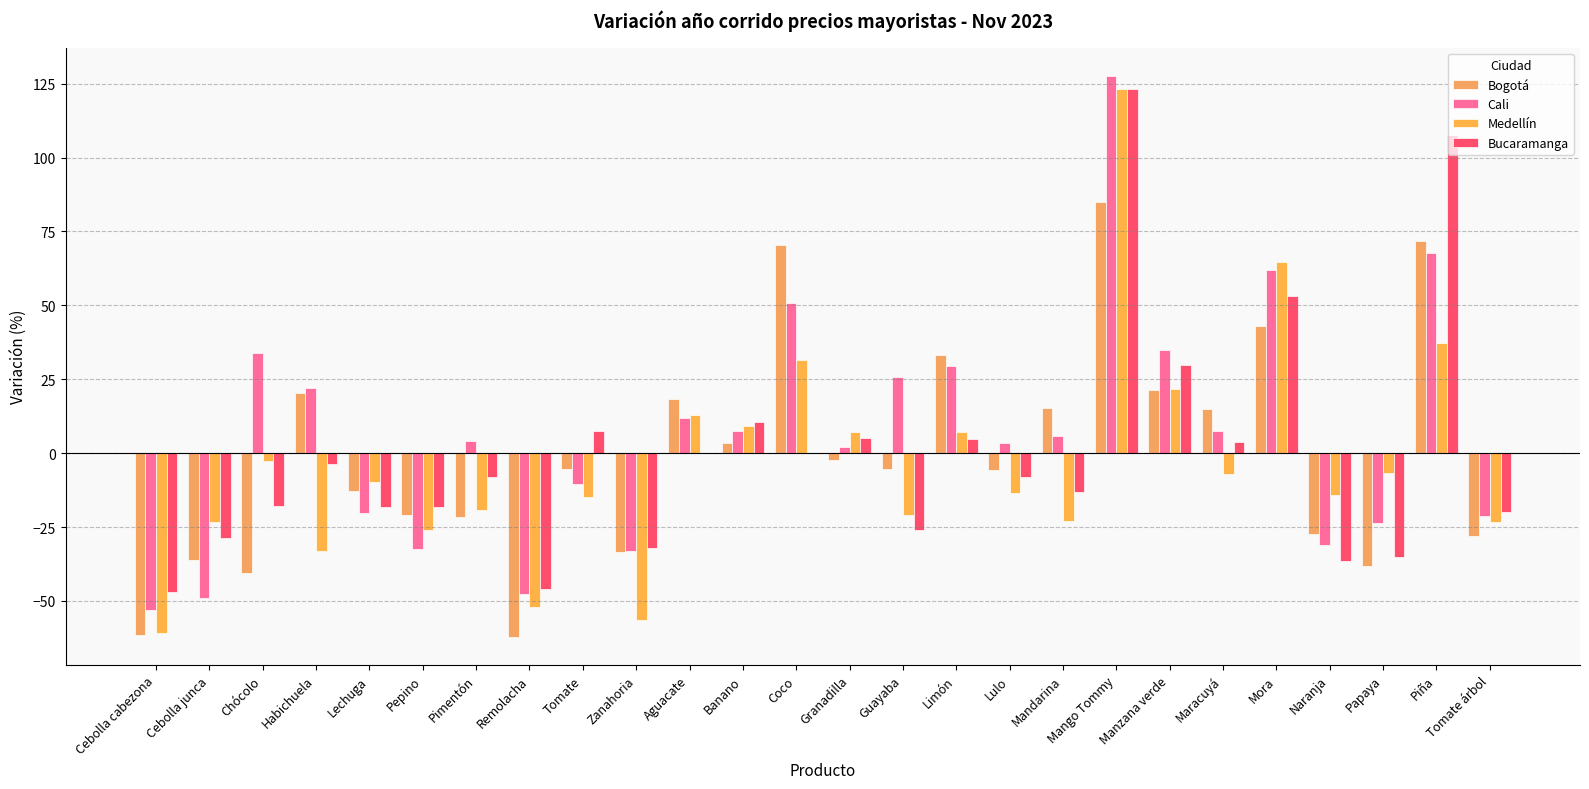

Which category has the highest value in the Bucaramanga series?

Mango Tommy